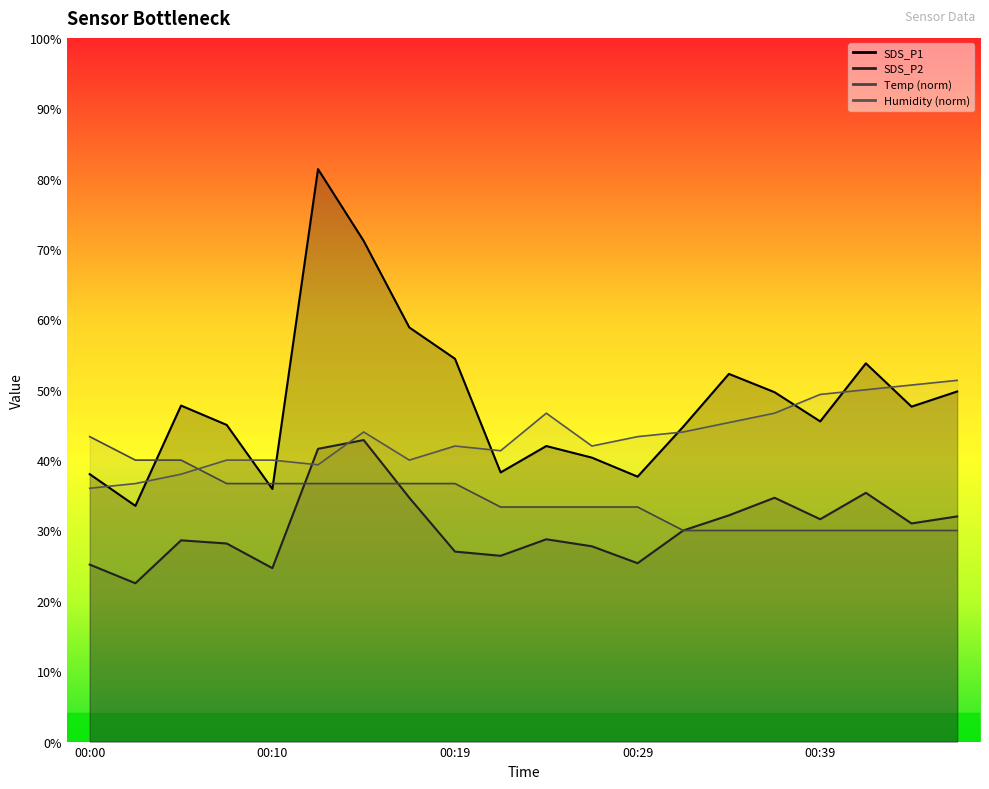

At 00:32, list the series in order from smallest to largest.

SDS_P2, Temp, Humidity, SDS_P1